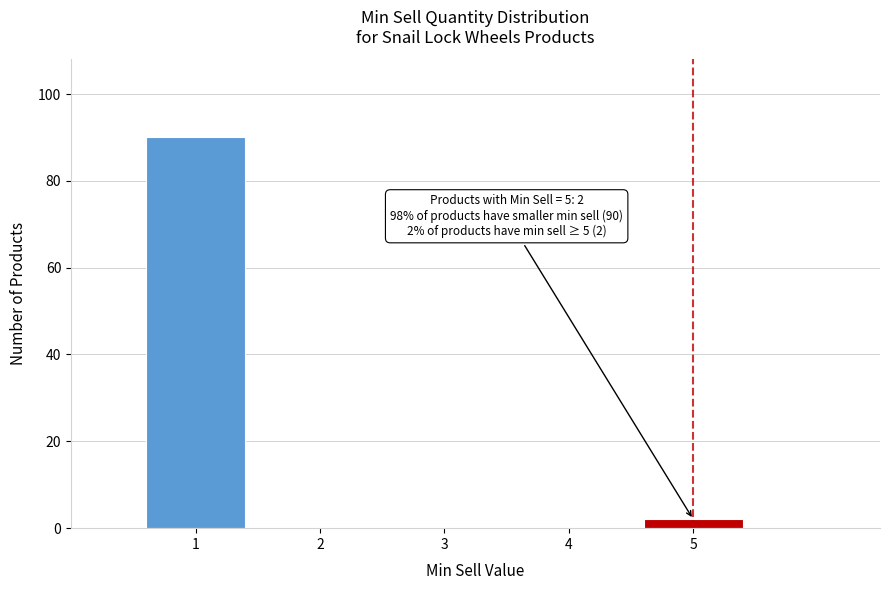

Reading left to right, list all the values displayed in this chart.

1=90	2=0	3=0	4=0	5=2